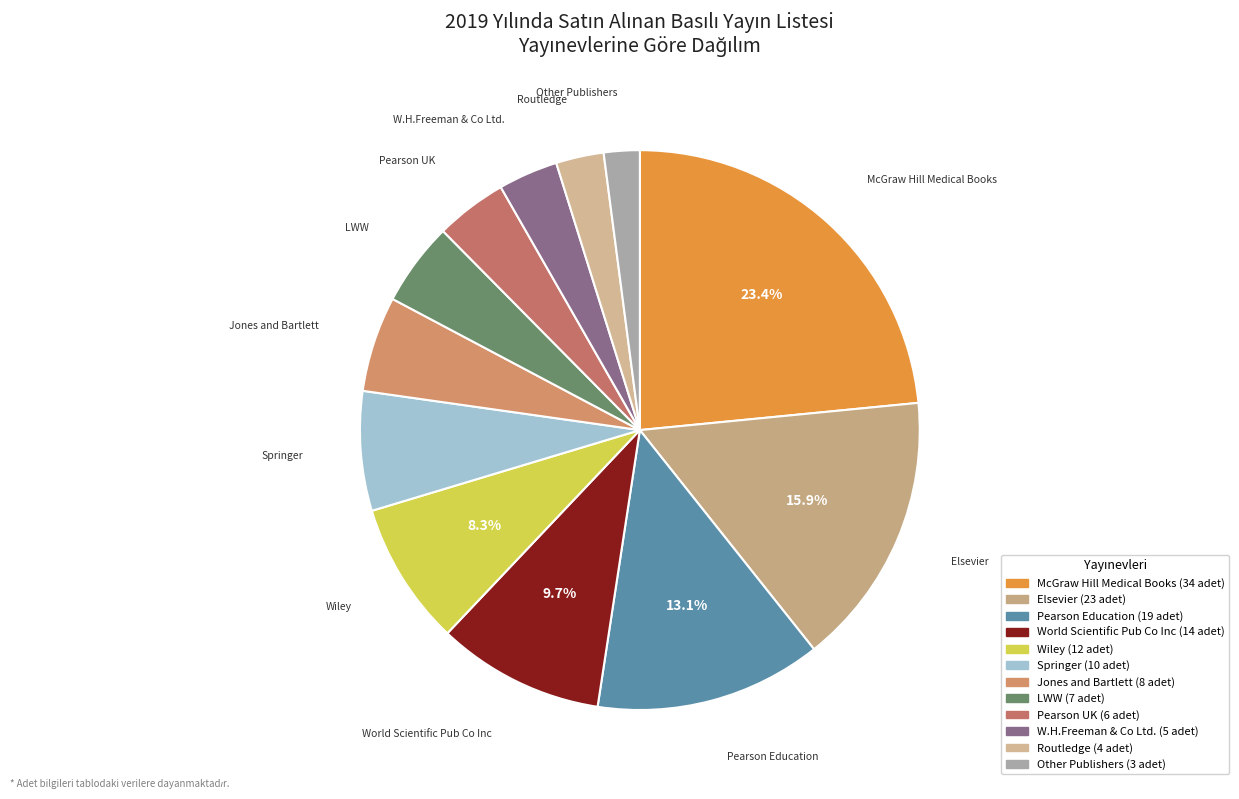

How many segments does this pie chart have?

12